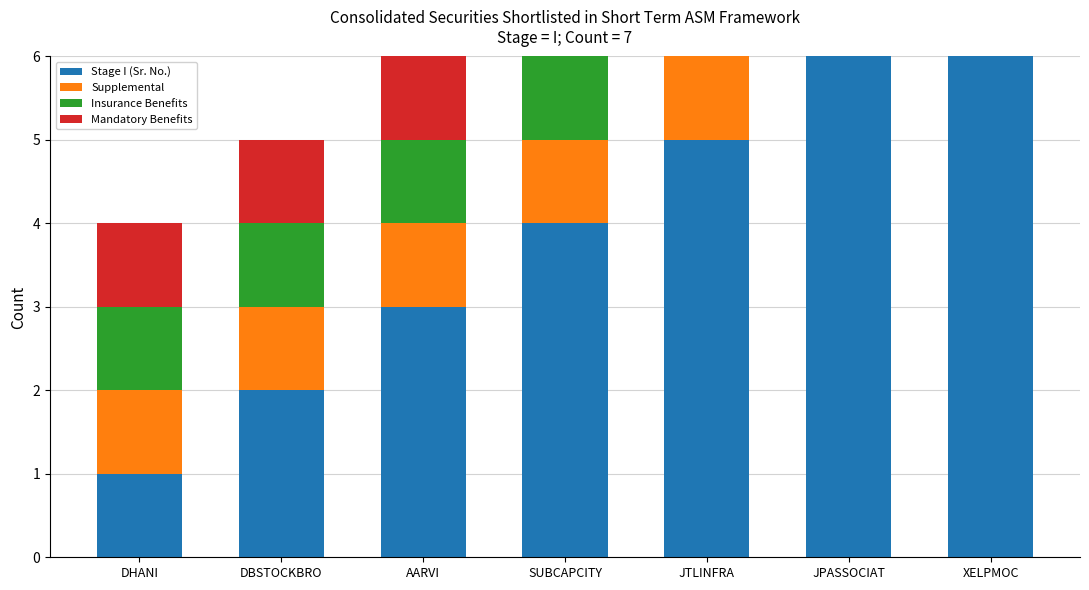

The Stage I (Sr. No.) series shows 2 at DBSTOCKBRO. True or false?

True